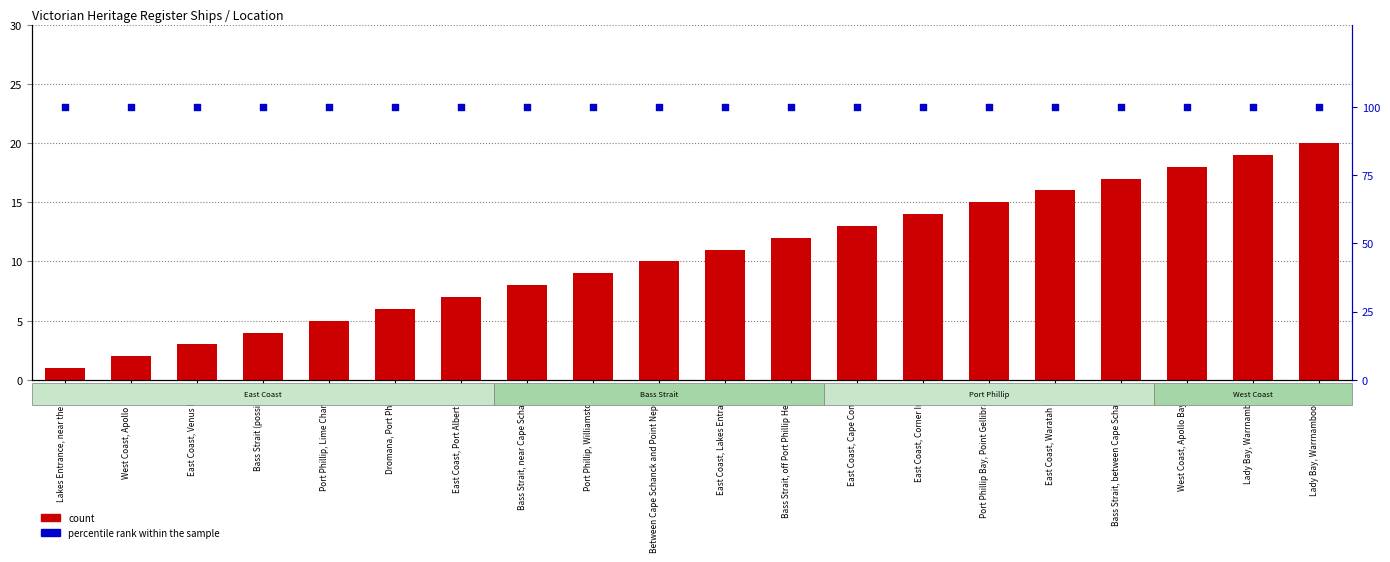

What are all the series names shown in the legend?

count, percentile rank within the sample